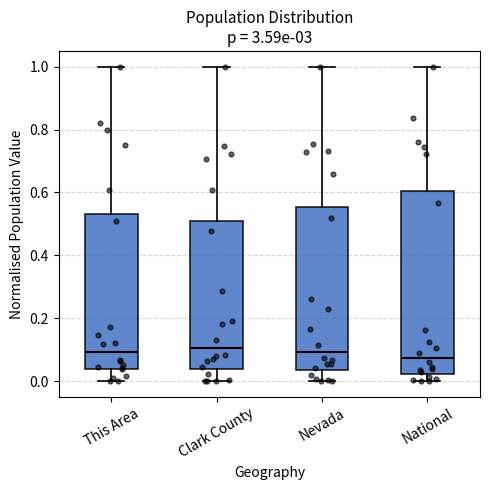

Reading left to right, transcribe this box plot: for each box, give where its median line is, the range the box spans, and where its two whiskers end, as read against the y-axis. The values are not printed on the chart, so give them approximately, as read against the axis.

This Area: median 0.10, box 0.04 to 0.54, whiskers 0.00 to 1.00
Clark County: median 0.10, box 0.04 to 0.52, whiskers 0.00 to 1.00
Nevada: median 0.10, box 0.04 to 0.56, whiskers 0.00 to 1.00
National: median 0.08, box 0.02 to 0.60, whiskers 0.00 to 1.00